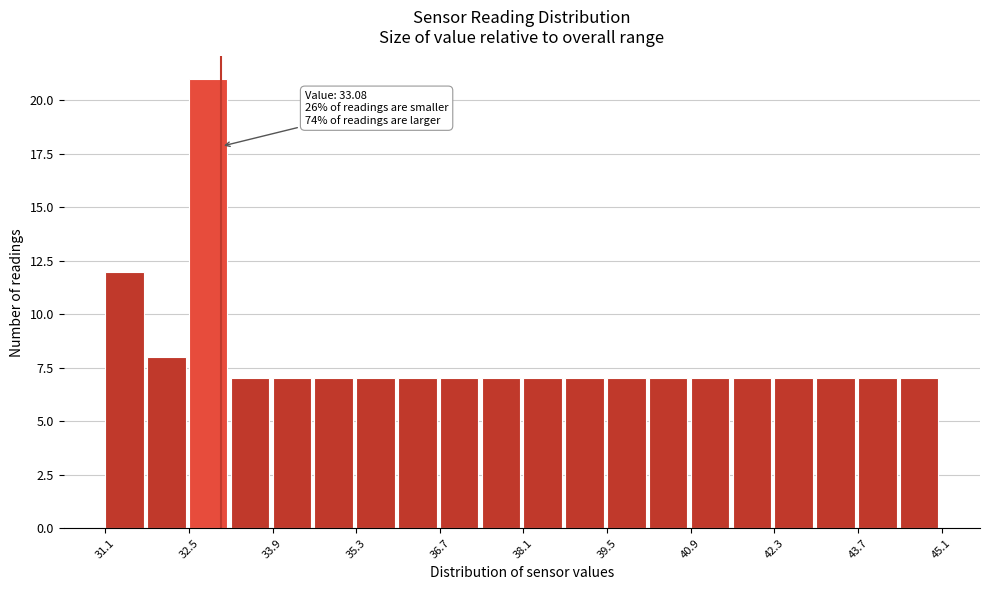

Read against the x-axis, roughly where is the centre of the tallest bar?

32.8